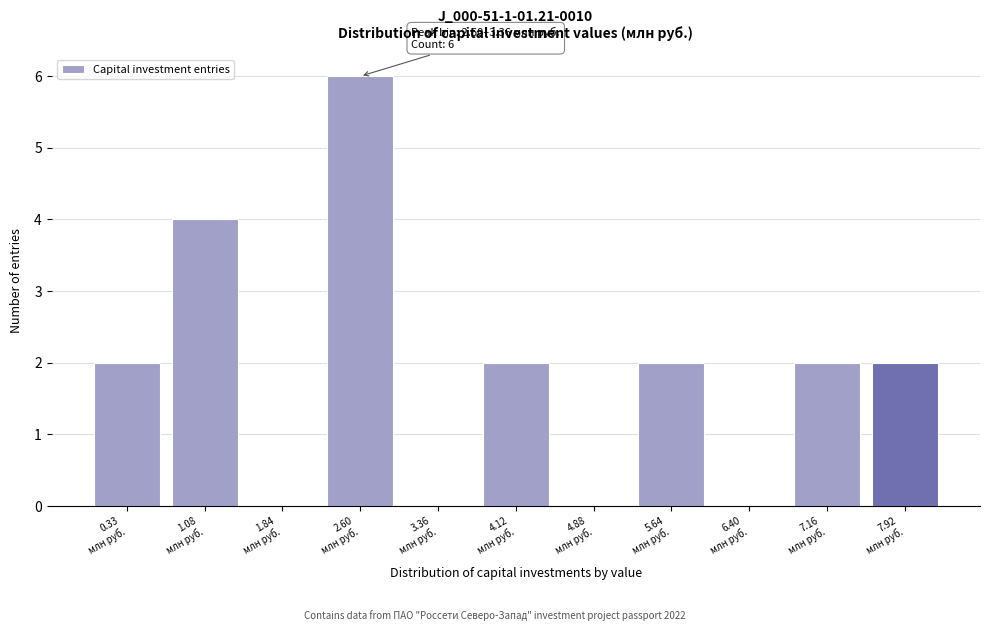

What is the sum of all values?

20